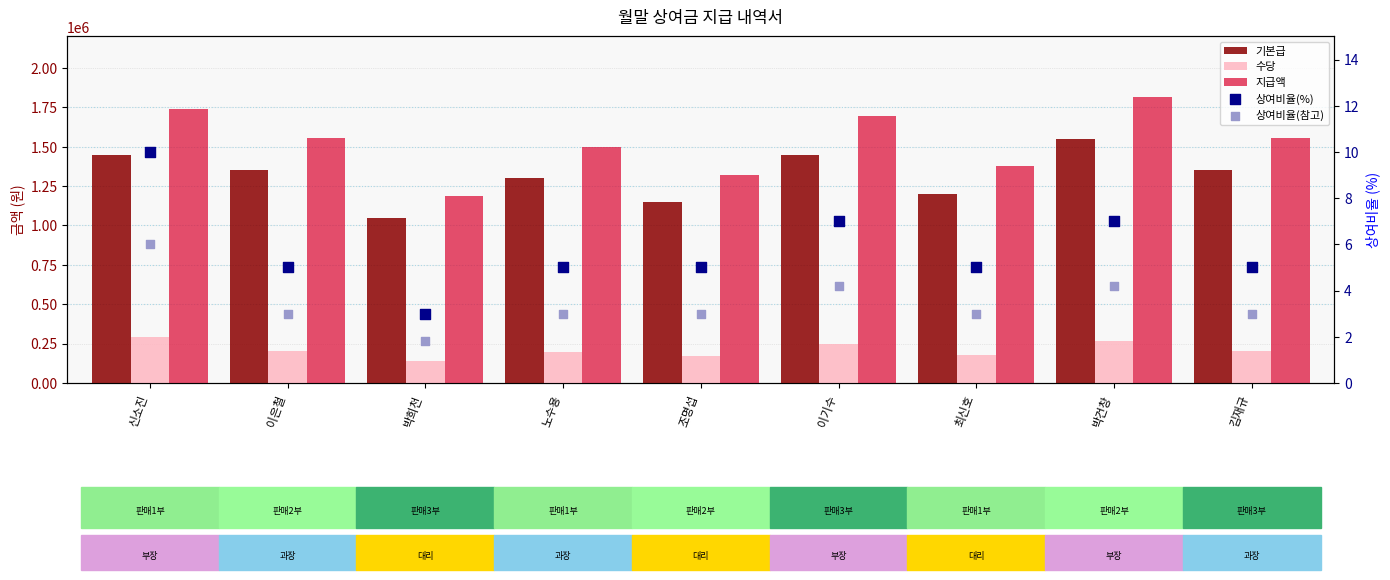

What is the total value across all series at 박건창?

3627011.2